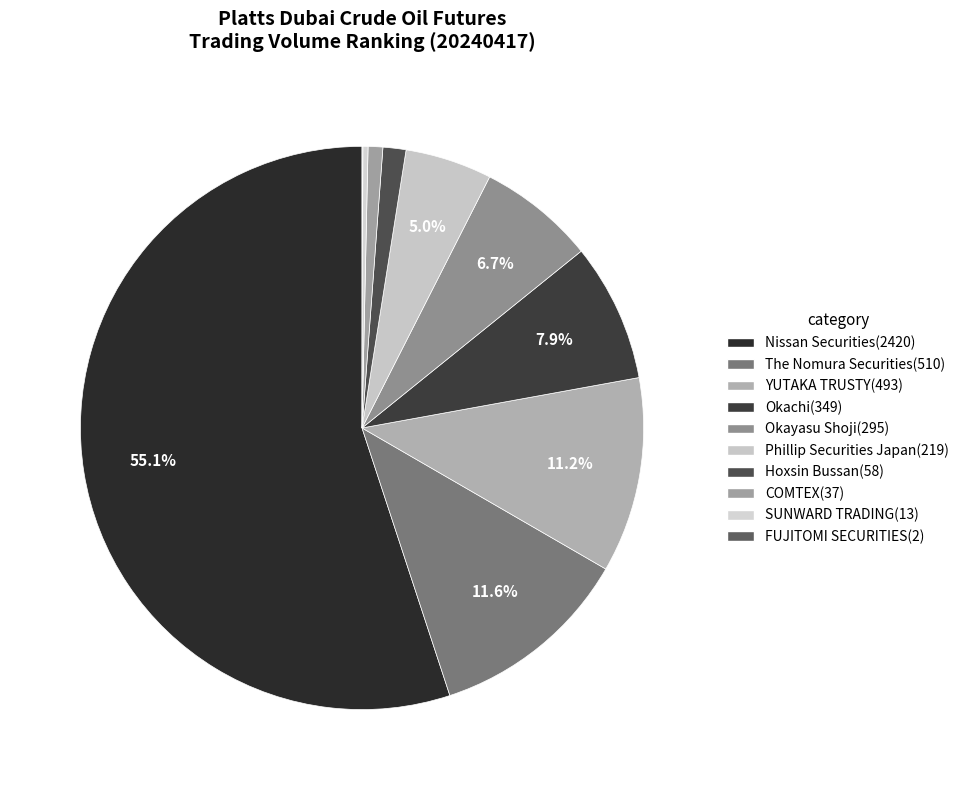

Is it true that Okayasu Shoji(295) is 1% of the pie?

False